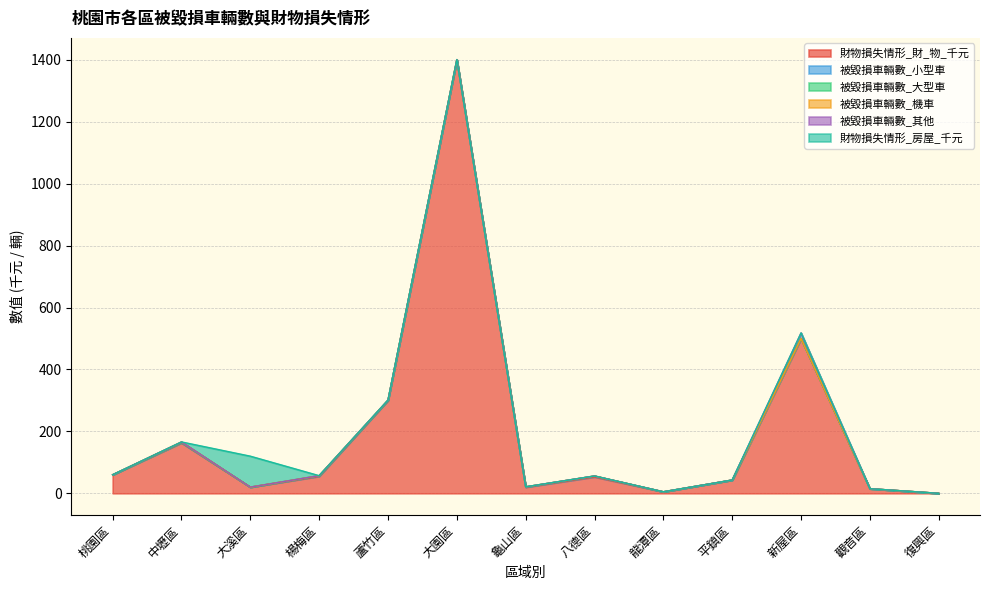

How many interior local valleys does the 財物損失情形_財_物_千元 series have?

3